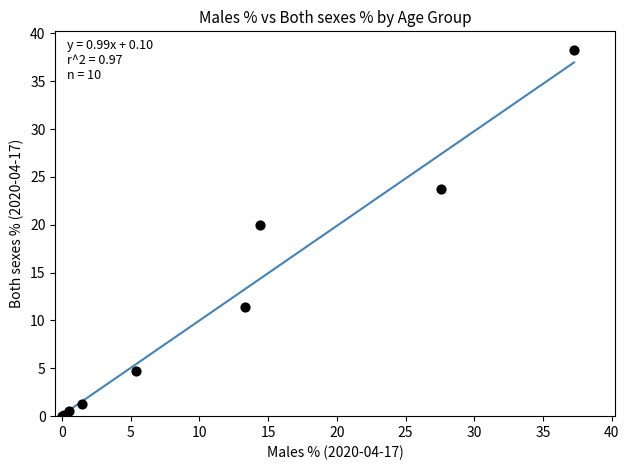

What Y value in the scatter plot is closest to 19?

19.9